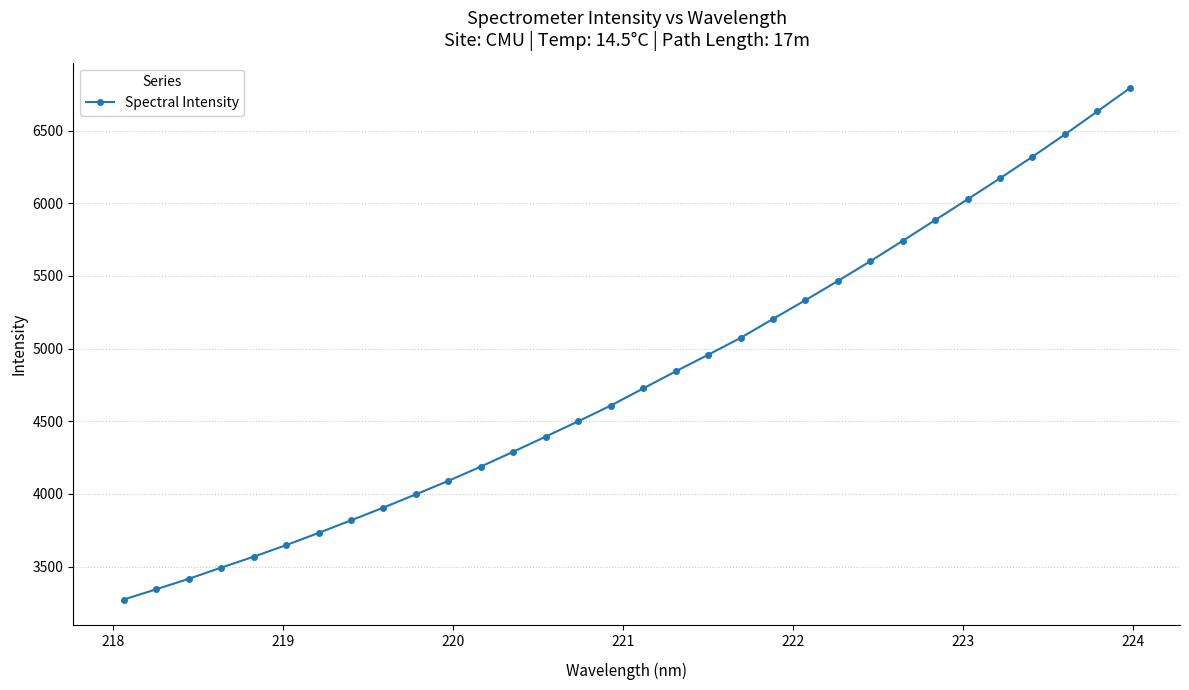

True or false: there are more than 2 points higher than both neighbors.

False